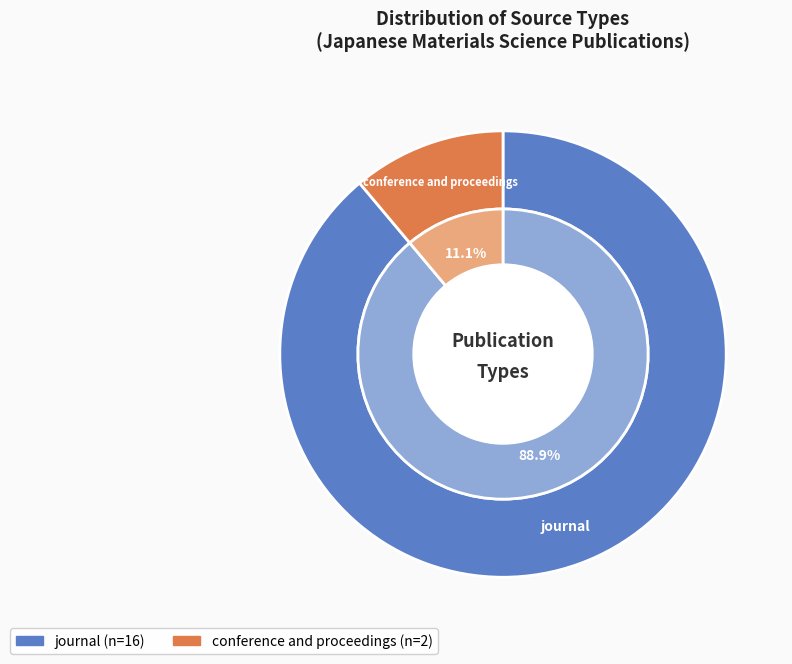

Rank the categories by value from lowest to highest.

conference and proceedings, journal